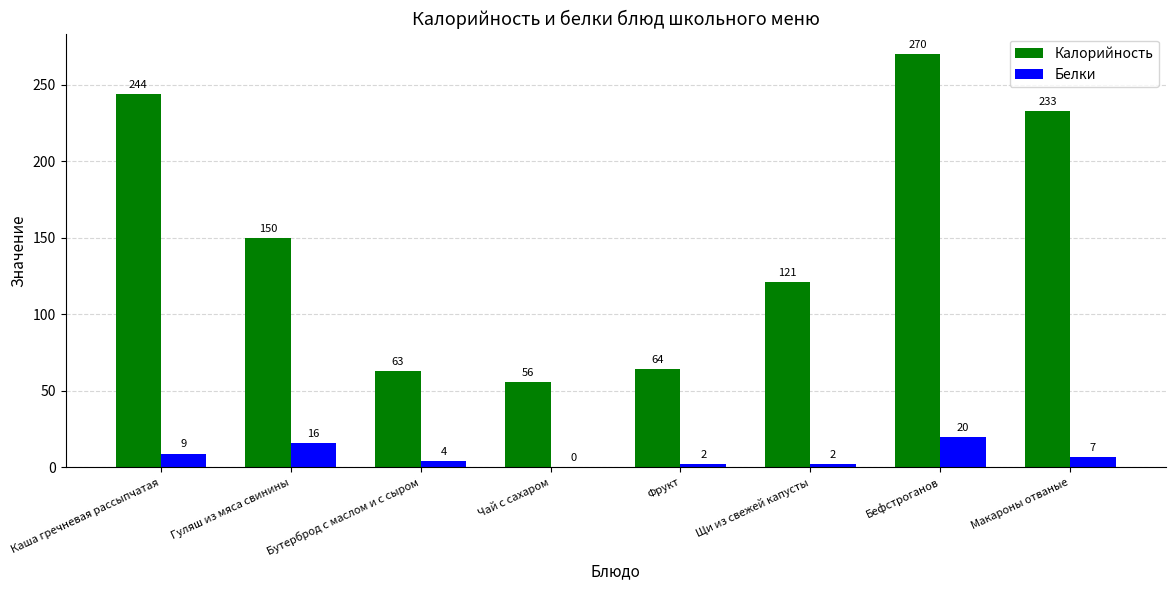

Reading left to right, transcribe all the data shown in this chart.

Калорийность: 244	150	63	56	64	121	270	233
Белки: 9	16	4	0	2	2	20	7